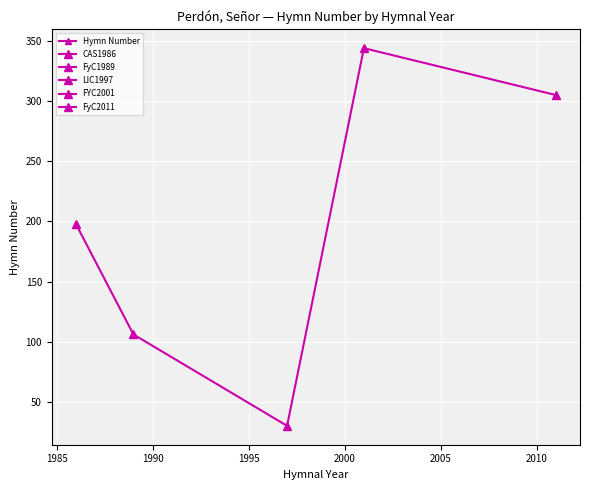

Count the values in the range 106 to 305.

3